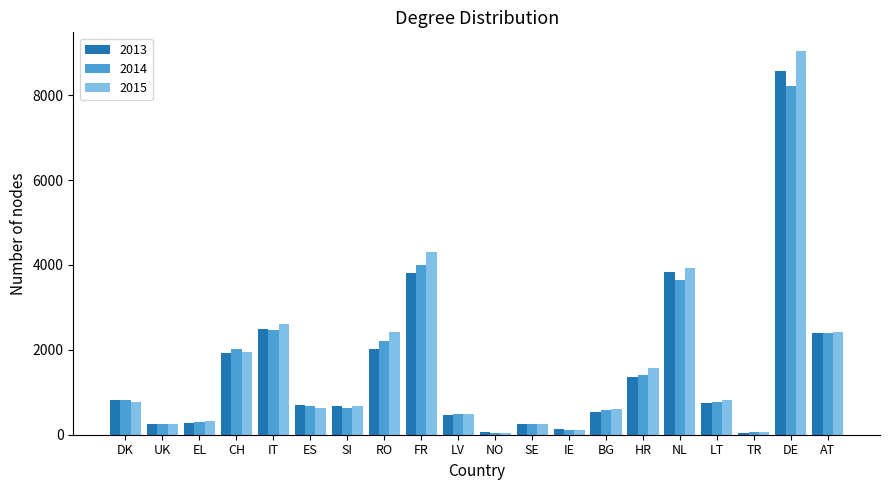

Is it true that 2013 equals 130 at IE?

True